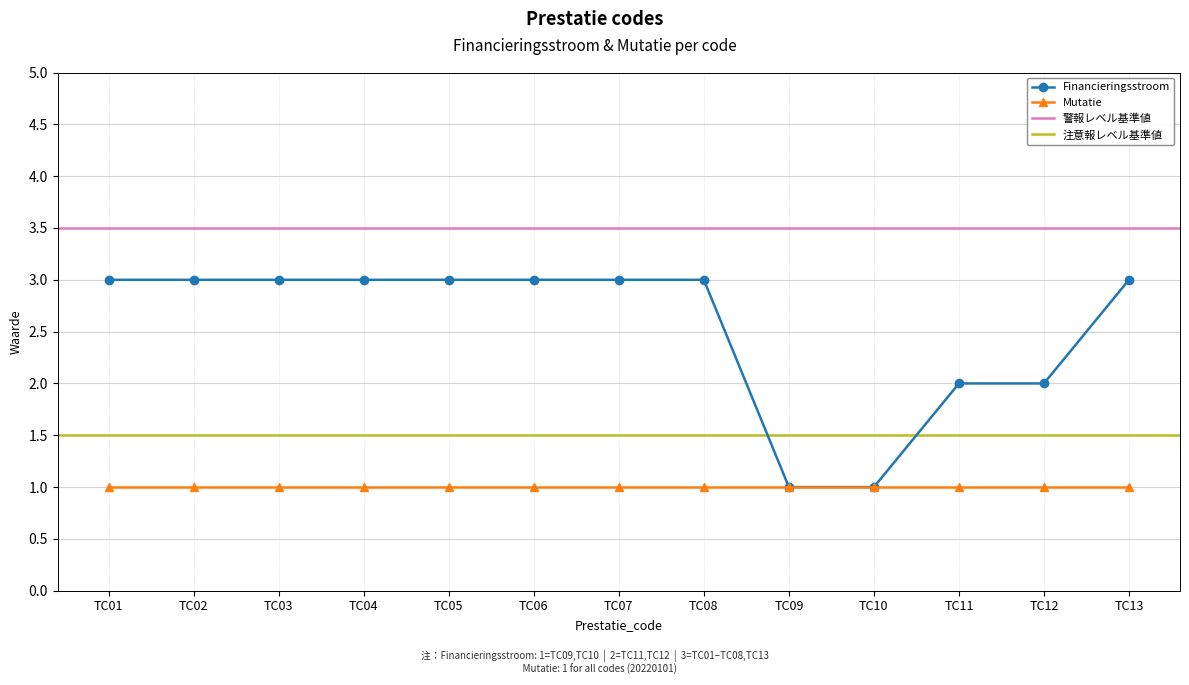

Is it true that the value at TC10 is 1?

True